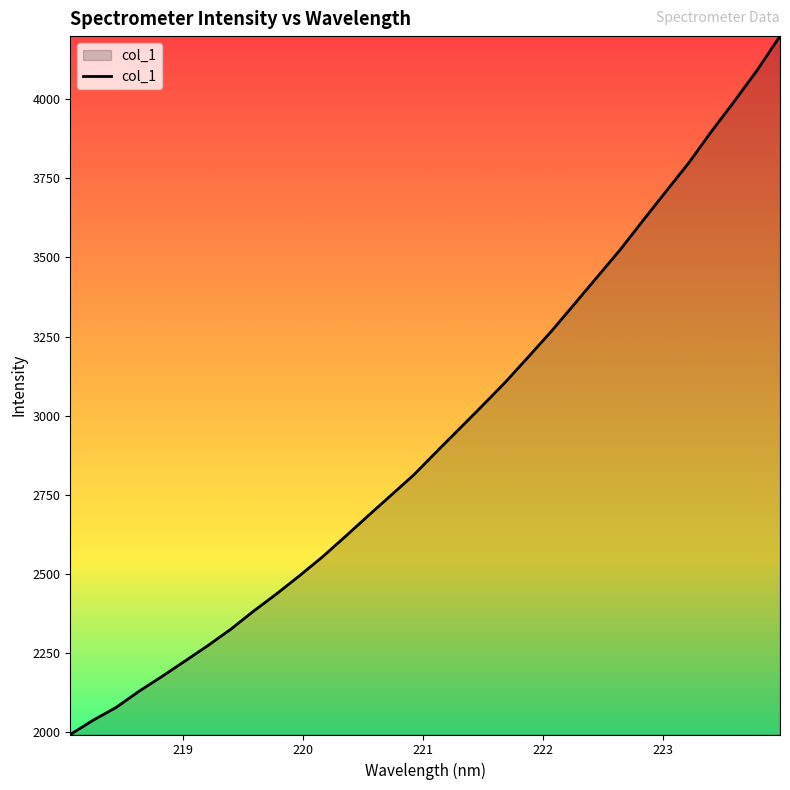

What is the greatest value displayed?

4199.1